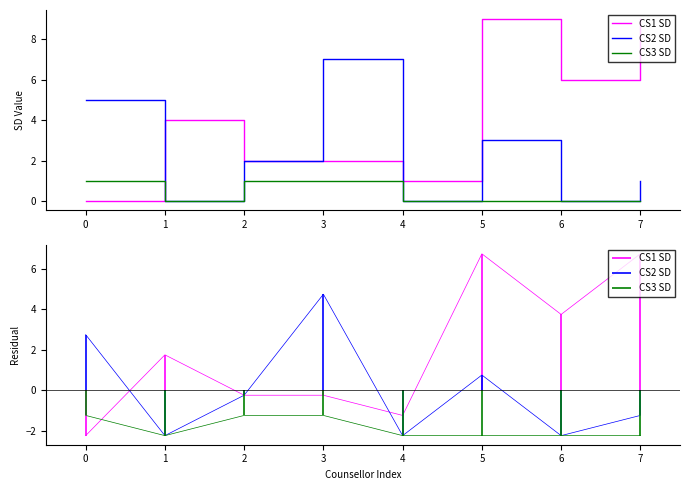

At which category is the sum across all series the highest?

5